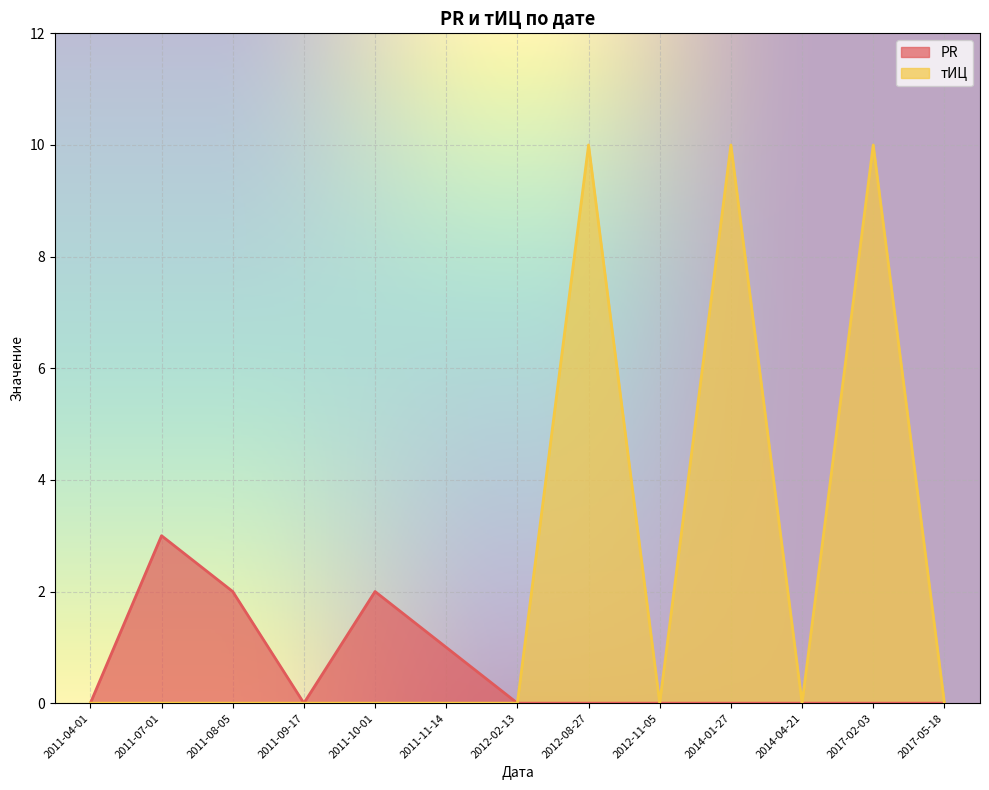

Is it true that тИЦ equals 5 at 2017-05-18?

False